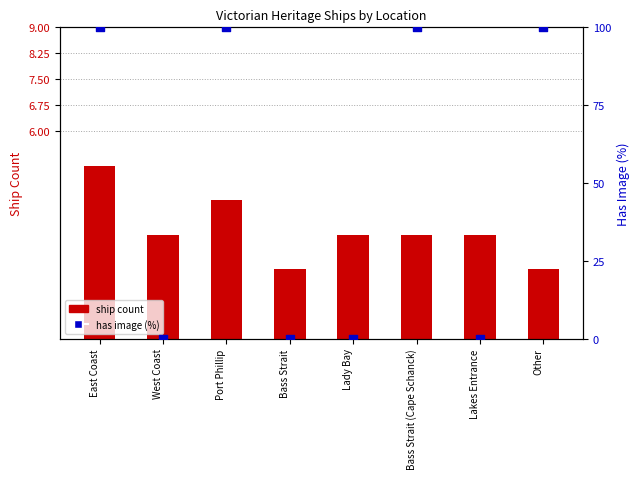

At how many categories does at least one series exceed 55?

4